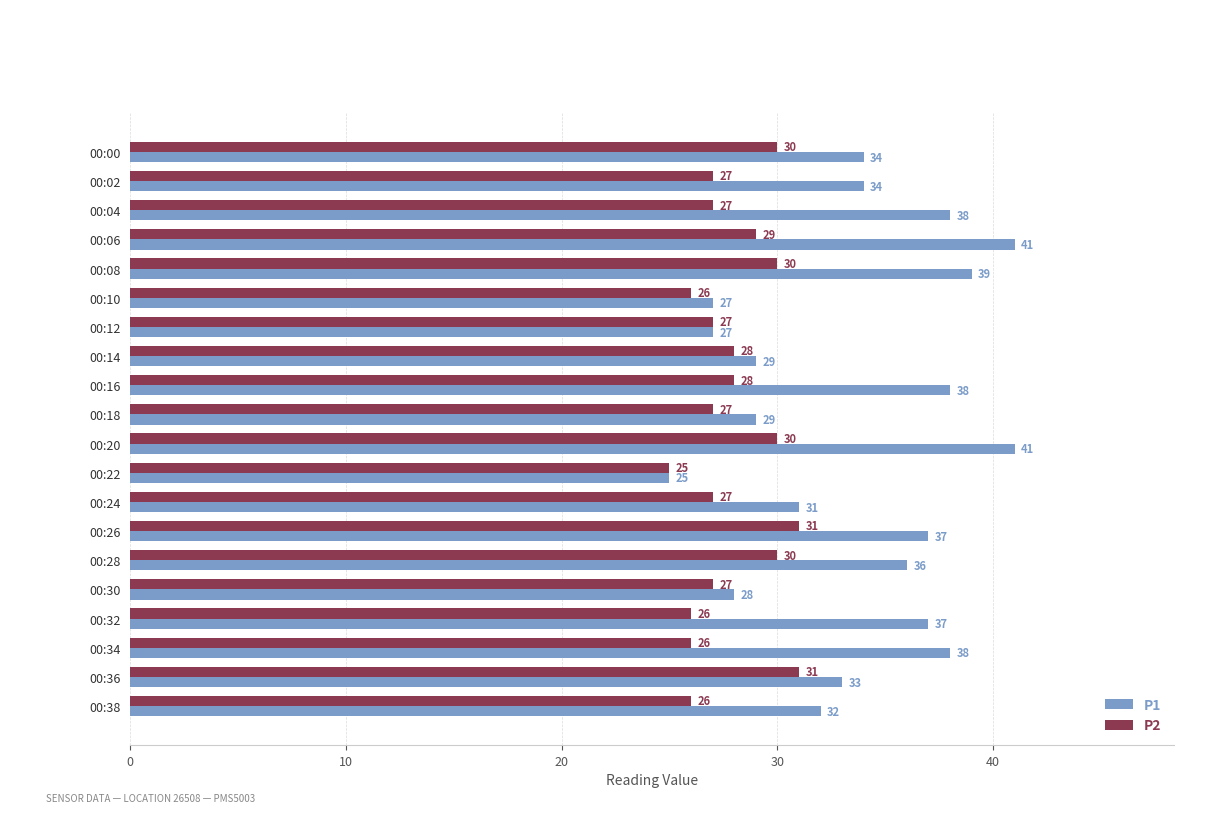

What are all the series names shown in the legend?

P1, P2